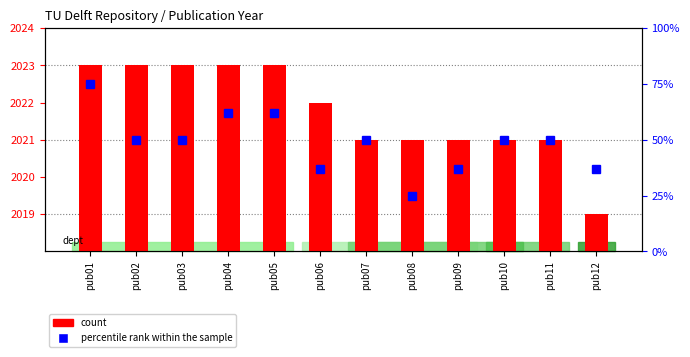

What is the greatest value displayed?

2023